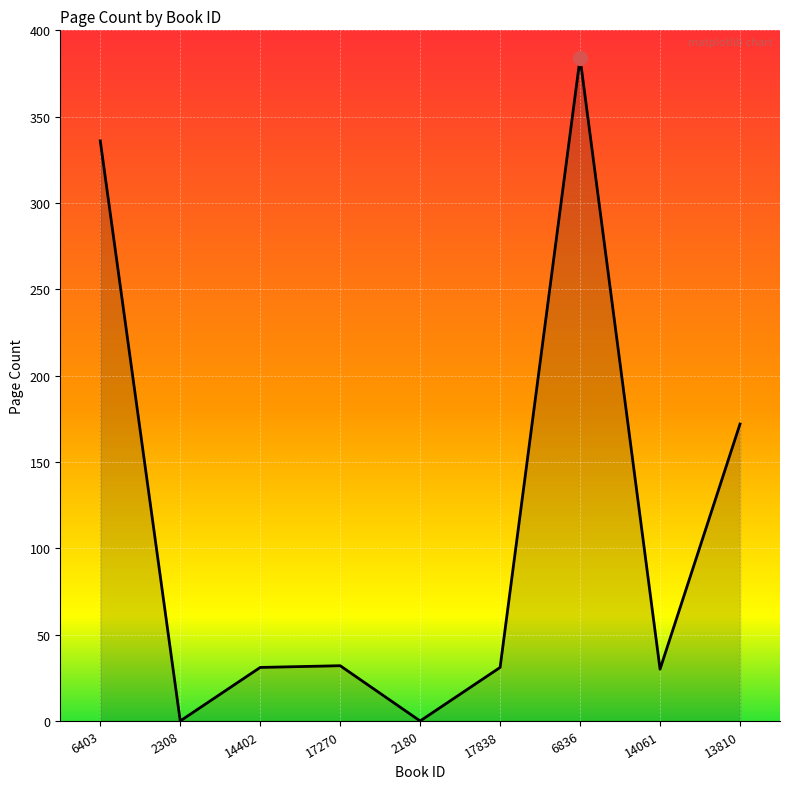

Between 6836 and 13810, which is larger?

6836